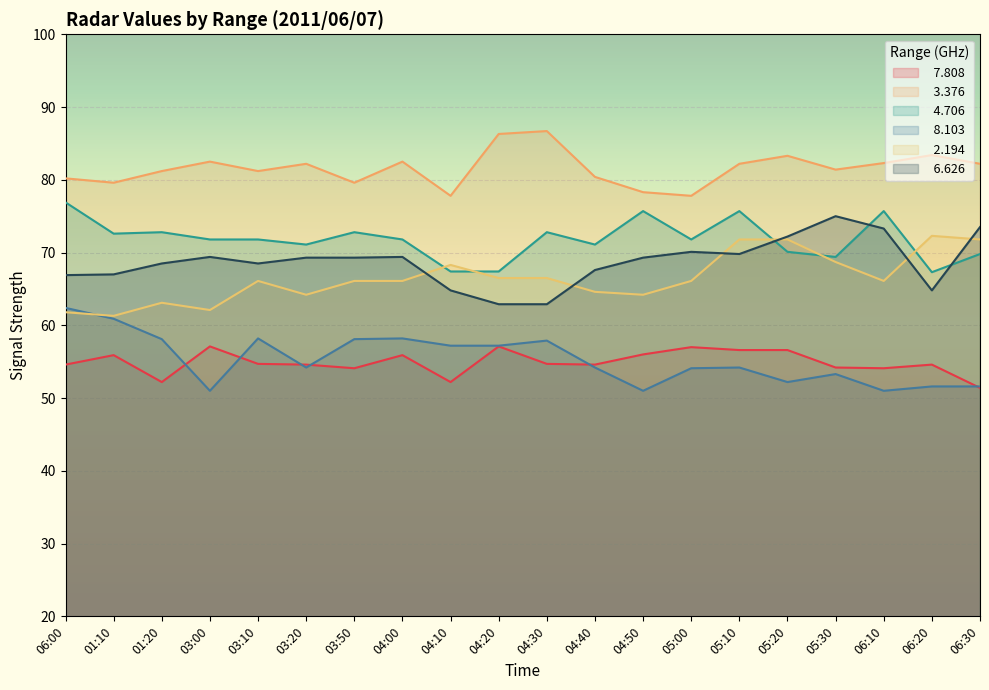

Between 04:20 and 03:20, which is larger?

04:20